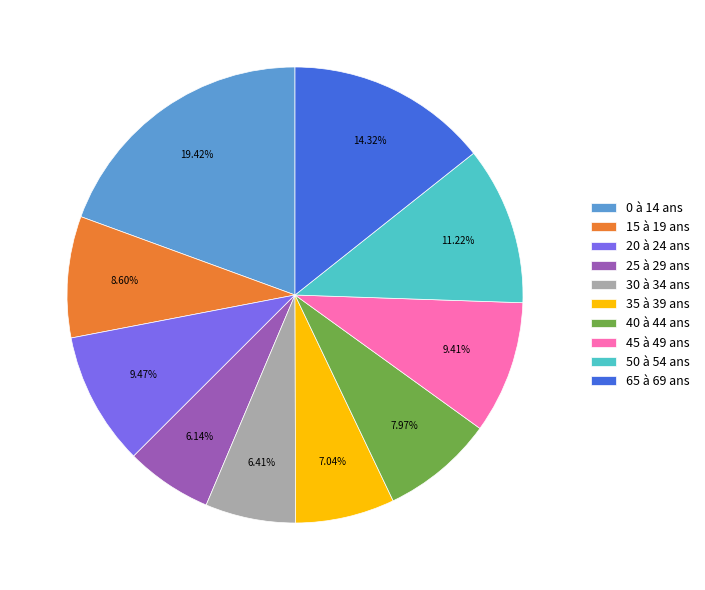

What is the ratio of the value at 40 à 44 ans to the value at 20 à 24 ans?

0.8